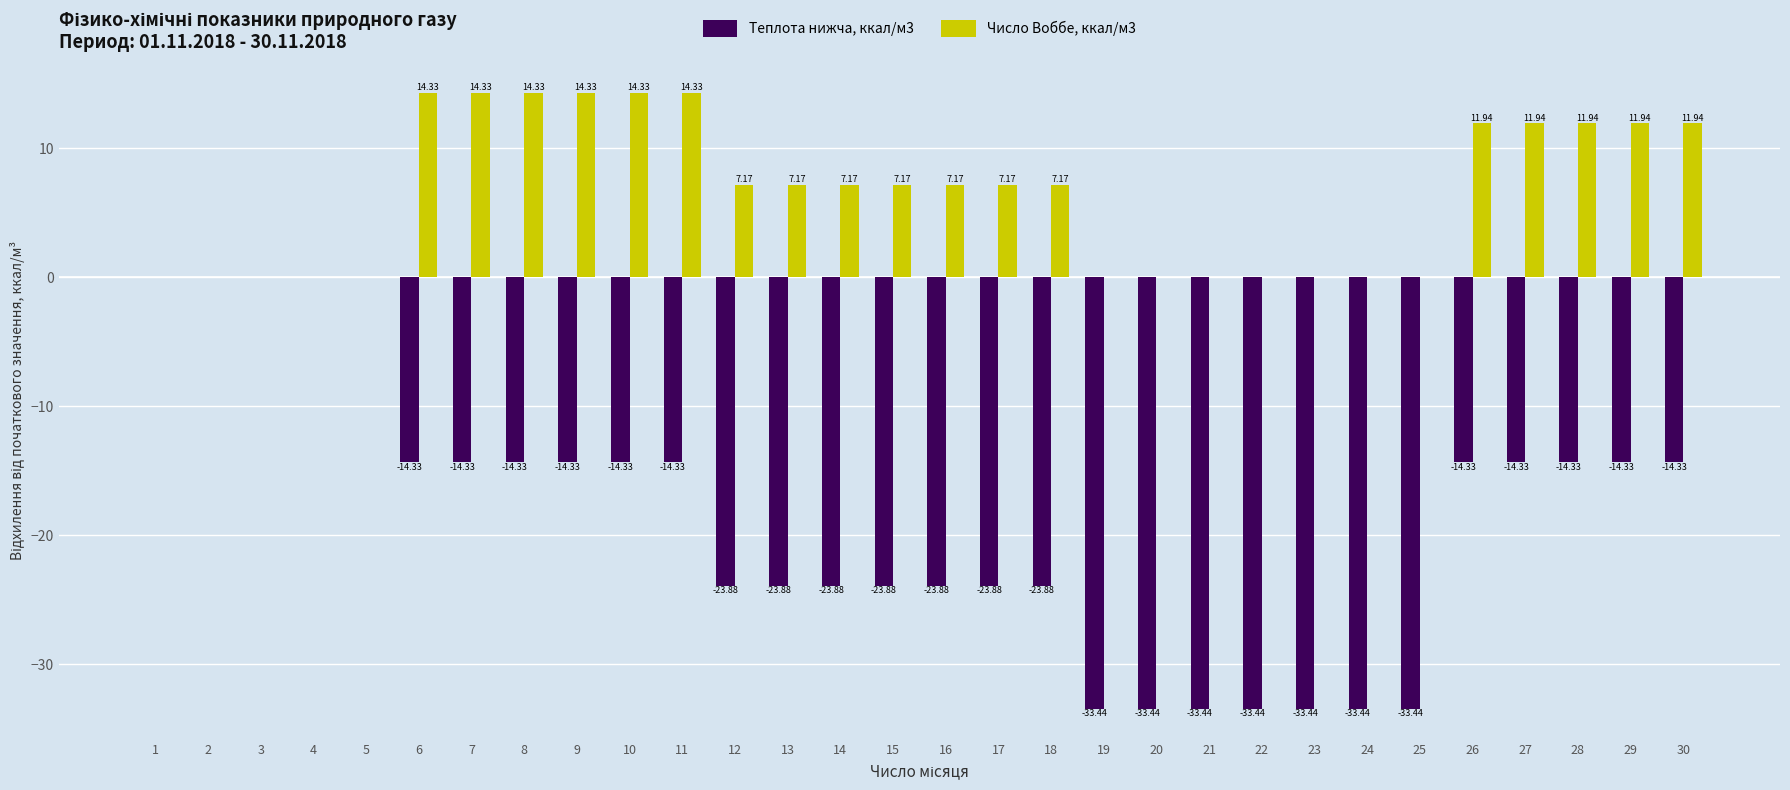

Which series changed the most between 3 and 21?

Теплота нижча, ккал/м3